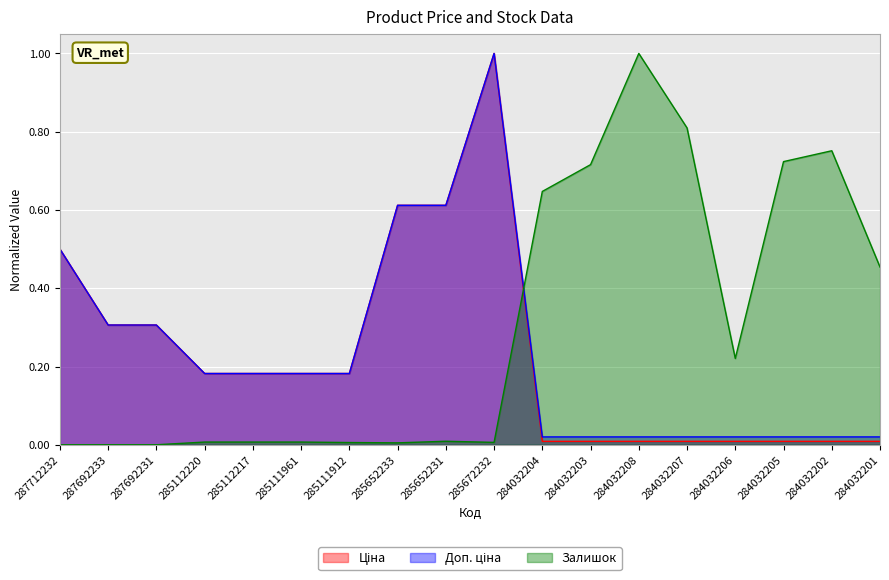

What is the value of the Ціна point at the 5th from the left?

0.2